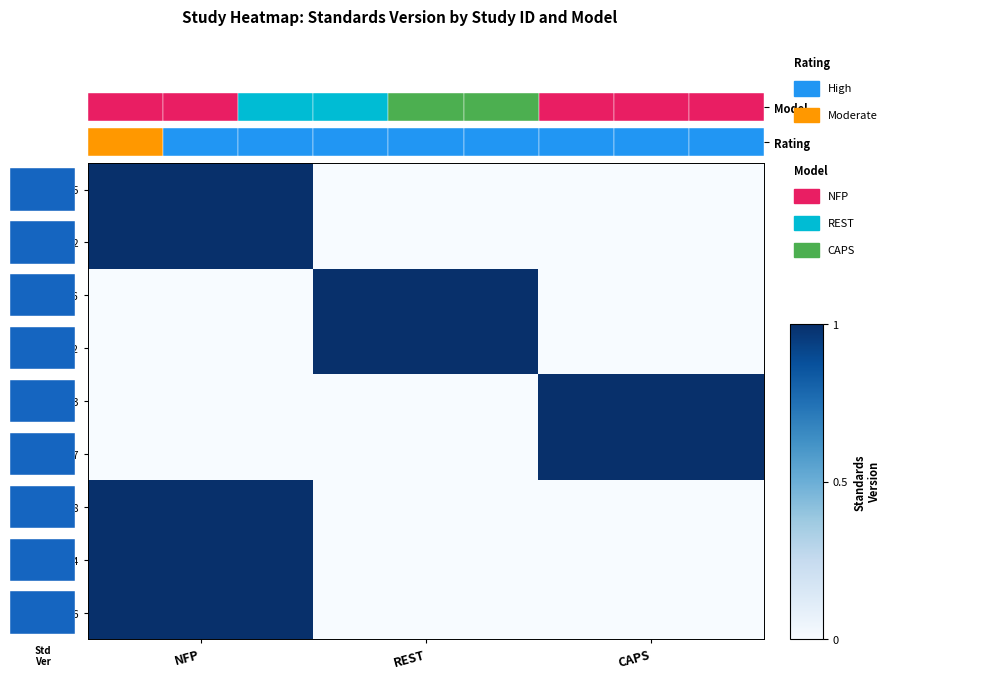

List the labels in order of WWHV003646 value, largest first.

NFP, REST, CAPS